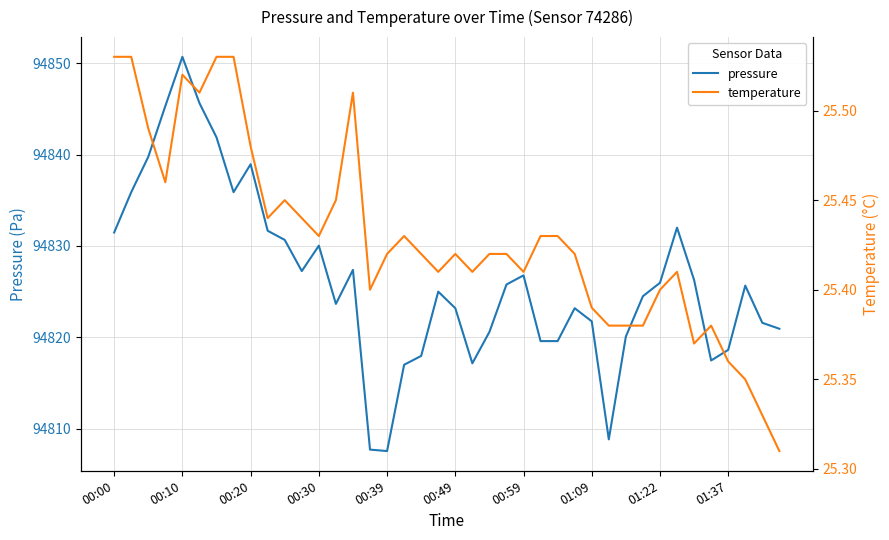

How many interior local peaks does the temperature series have?

7